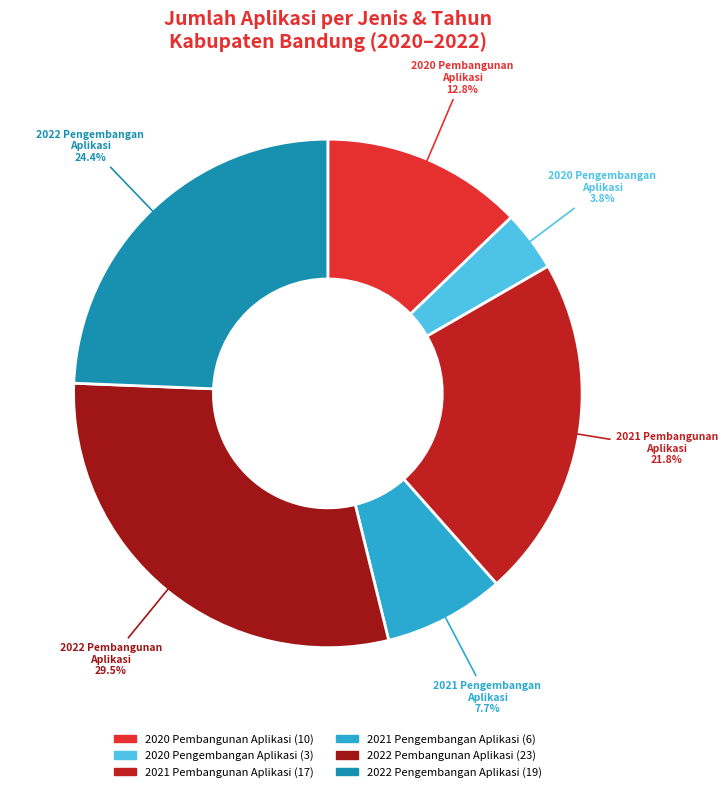

How many segments does this pie chart have?

6